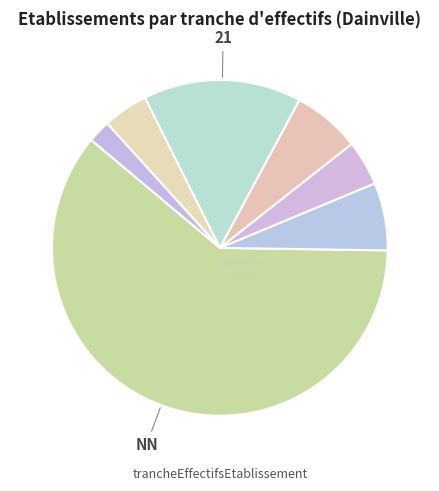

Which slice is the smallest?

01